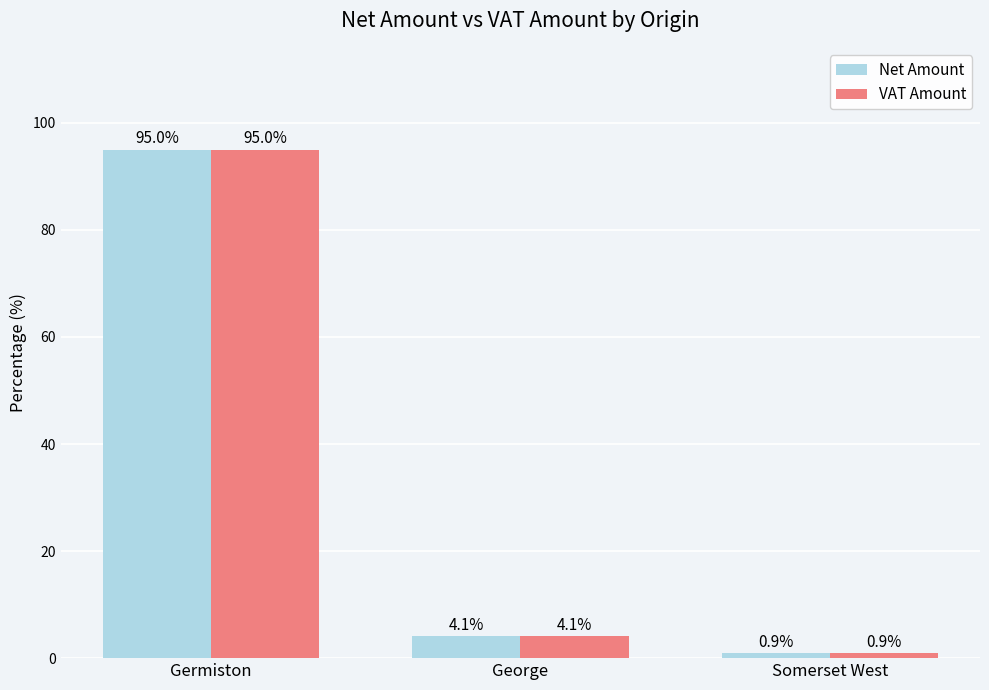

Are the bars horizontal?

No